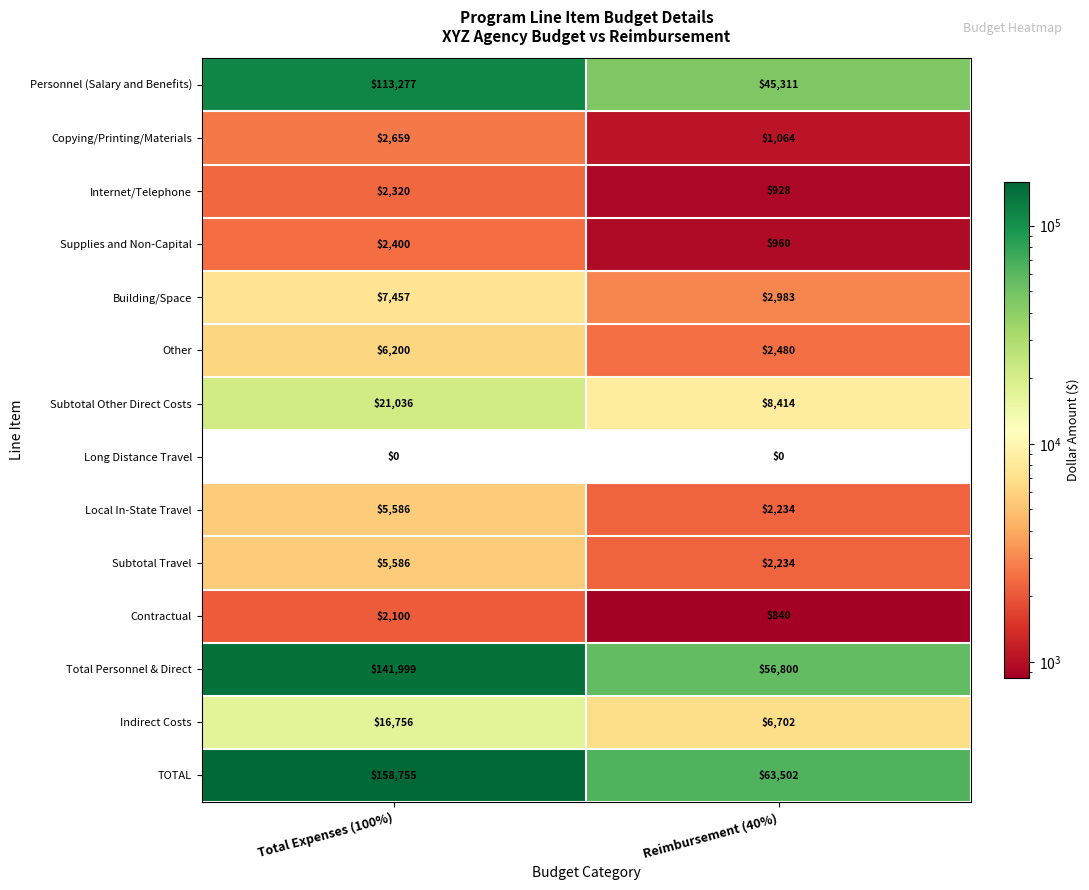

The value of Subtotal Other Direct Costs at Total Expenses (100%) is 21036. True or false?

True